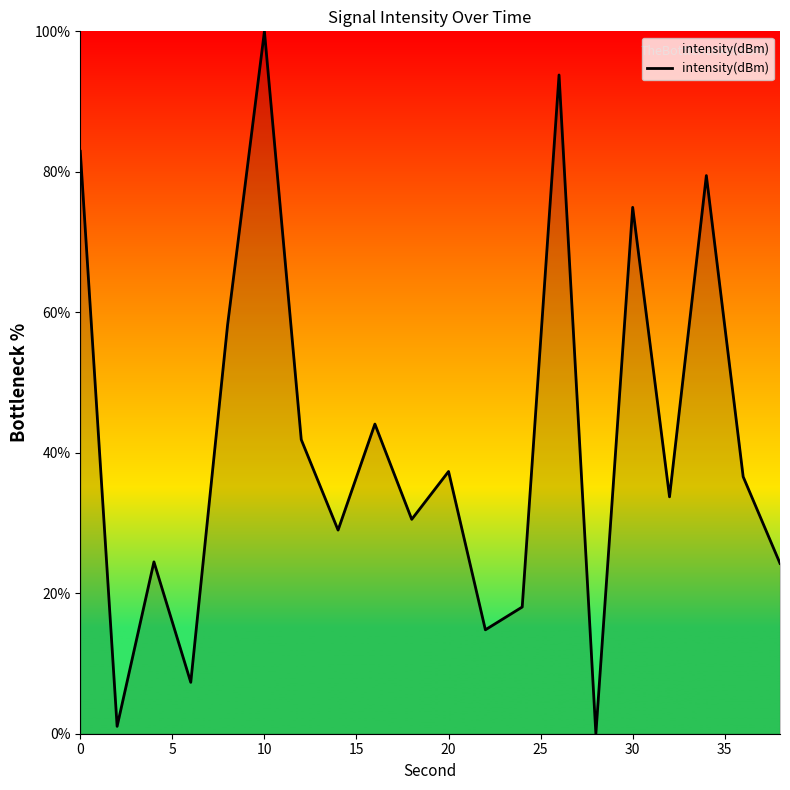

What is the difference between the second highest and minimum values?

93.8